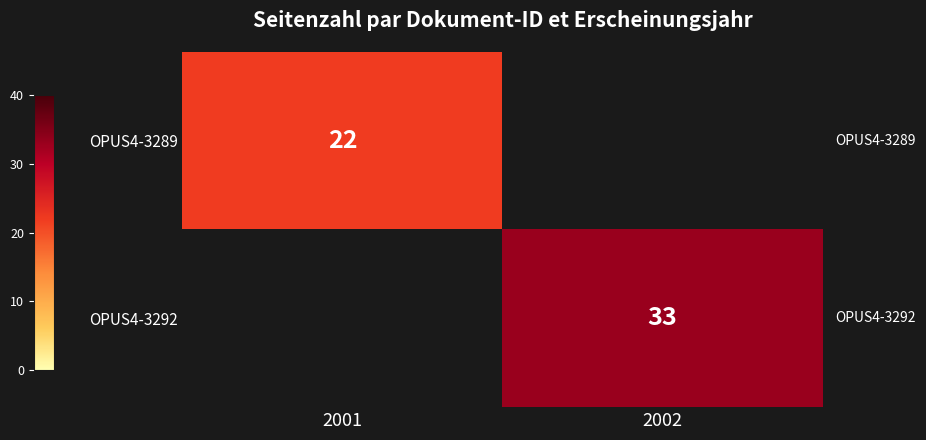

Is it true that OPUS4-3289 equals 22 at 2001?

True